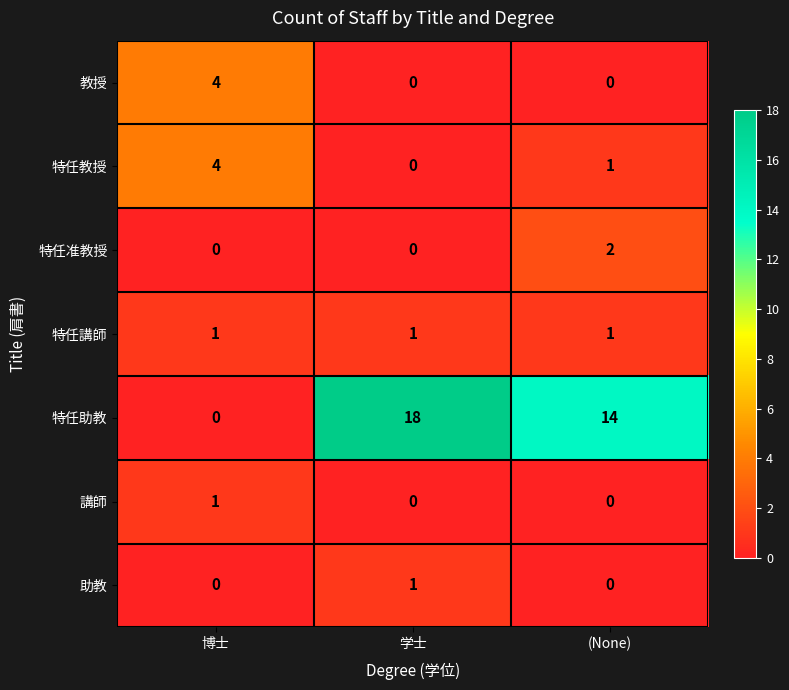

Reading left to right, what are all the values shown in this chart?

教授: 博士=4	学士=0	(None)=0
特任教授: 博士=4	学士=0	(None)=1
特任准教授: 博士=0	学士=0	(None)=2
特任講師: 博士=1	学士=1	(None)=1
特任助教: 博士=0	学士=18	(None)=14
講師: 博士=1	学士=0	(None)=0
助教: 博士=0	学士=1	(None)=0